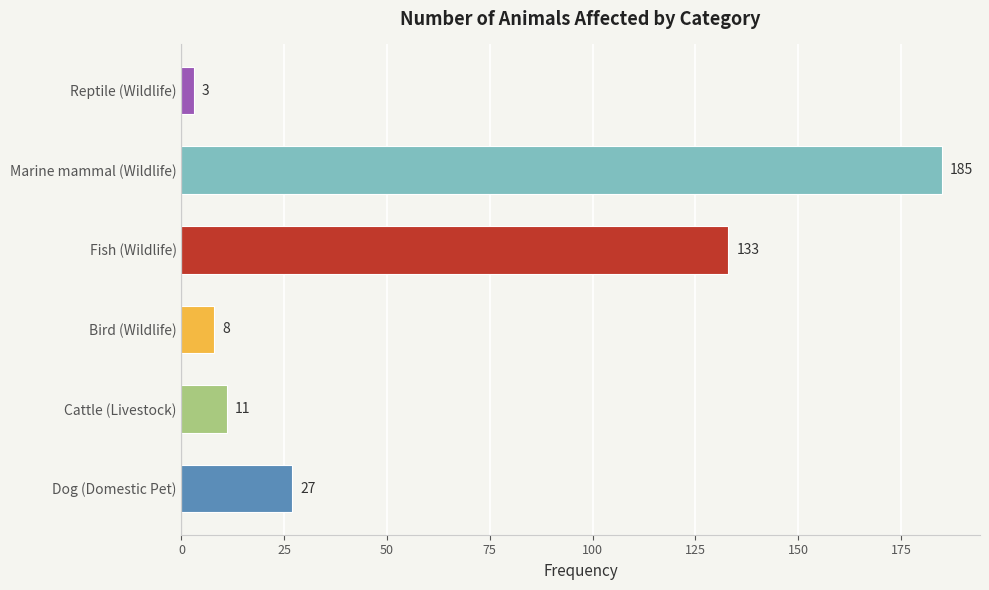

Rank the categories by value from highest to lowest.

Marine mammal (Wildlife), Fish (Wildlife), Dog (Domestic Pet), Cattle (Livestock), Bird (Wildlife), Reptile (Wildlife)